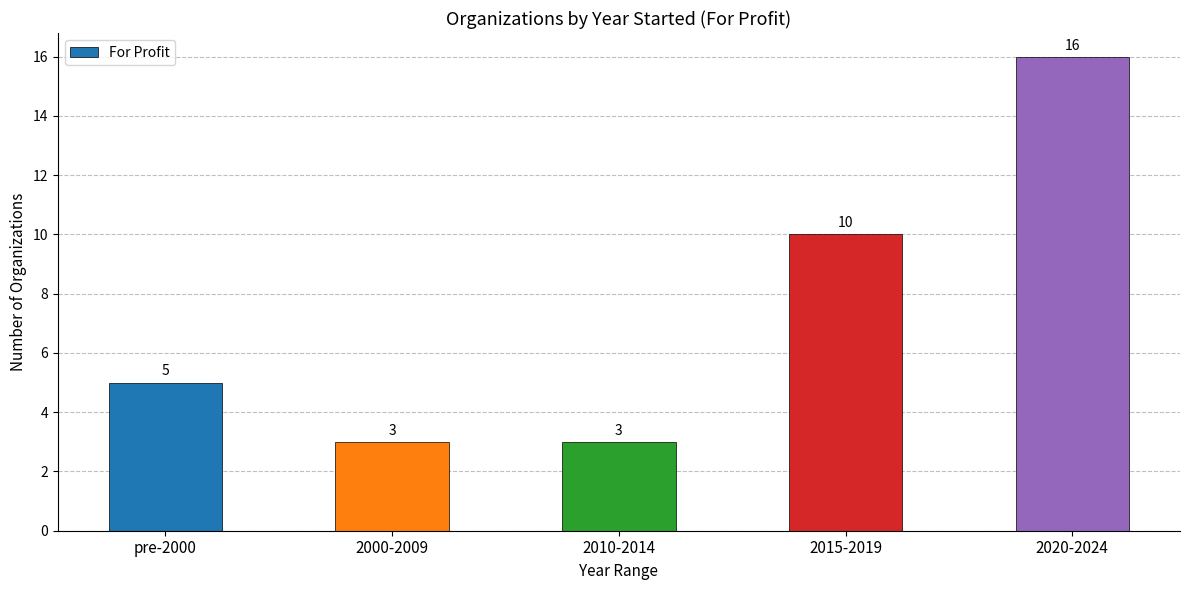

The chart shows a value of 7 at pre-2000. True or false?

False